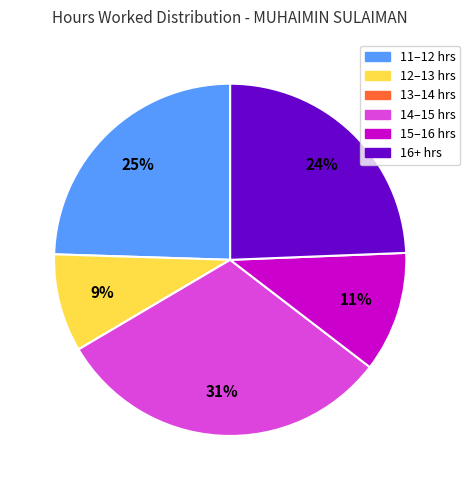

Is there a majority slice in this chart?

No